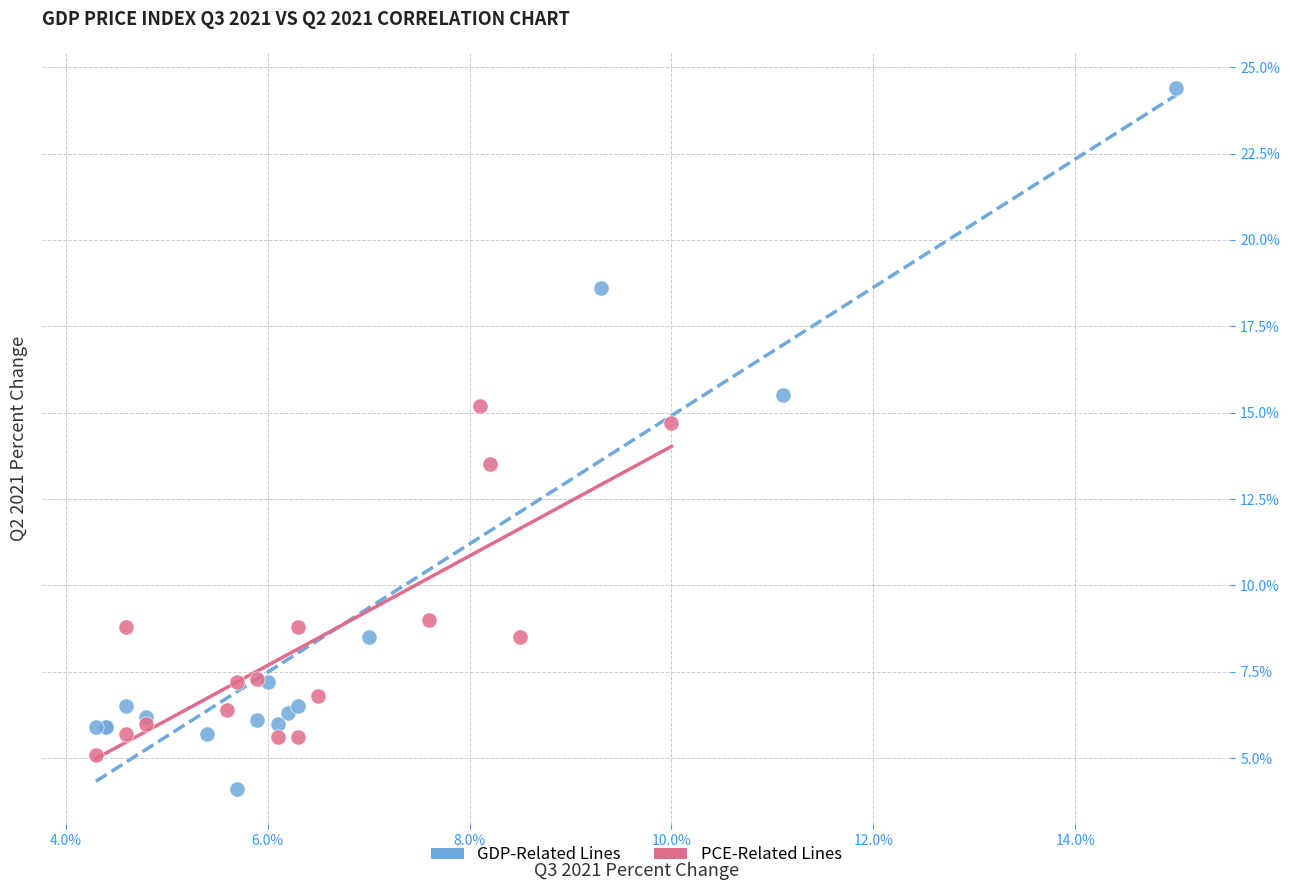

Which series reaches the minimum Y coordinate?

GDP-Related Lines